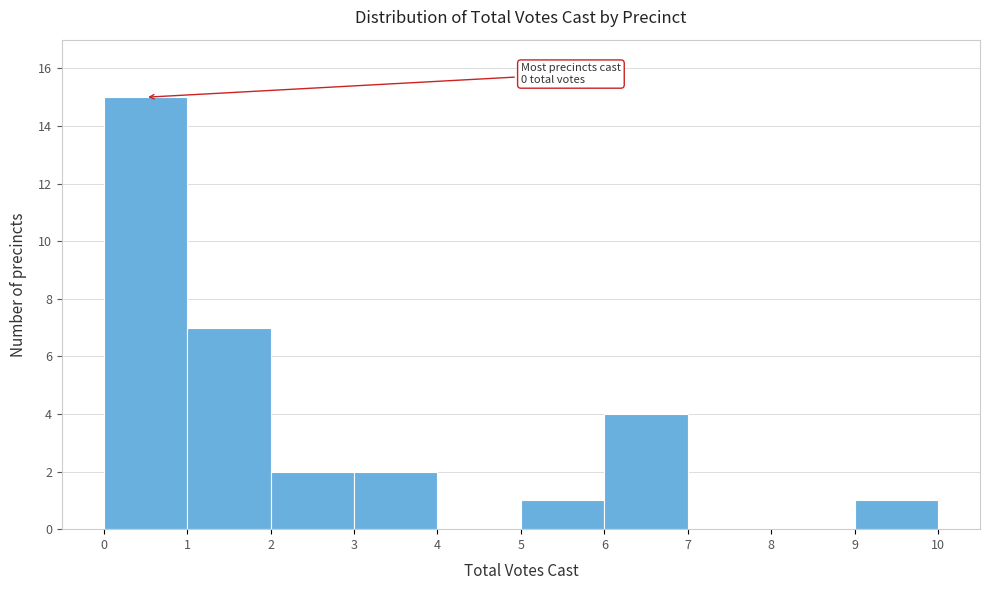

Which range on the x-axis has the tallest bar?

0 to 1